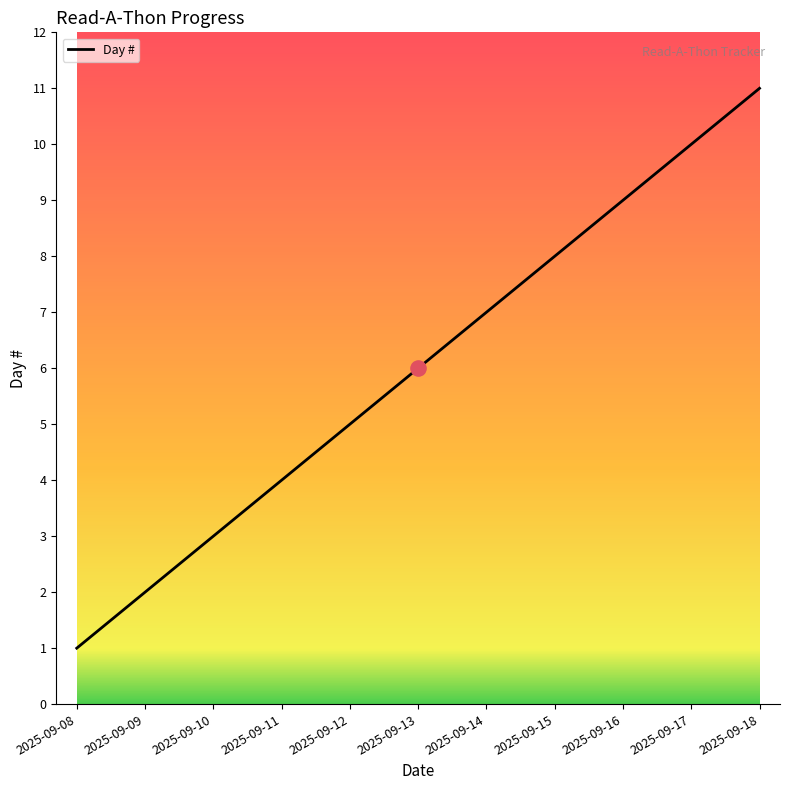

What is the change in value from 2025-09-09 to 2025-09-13?

+4